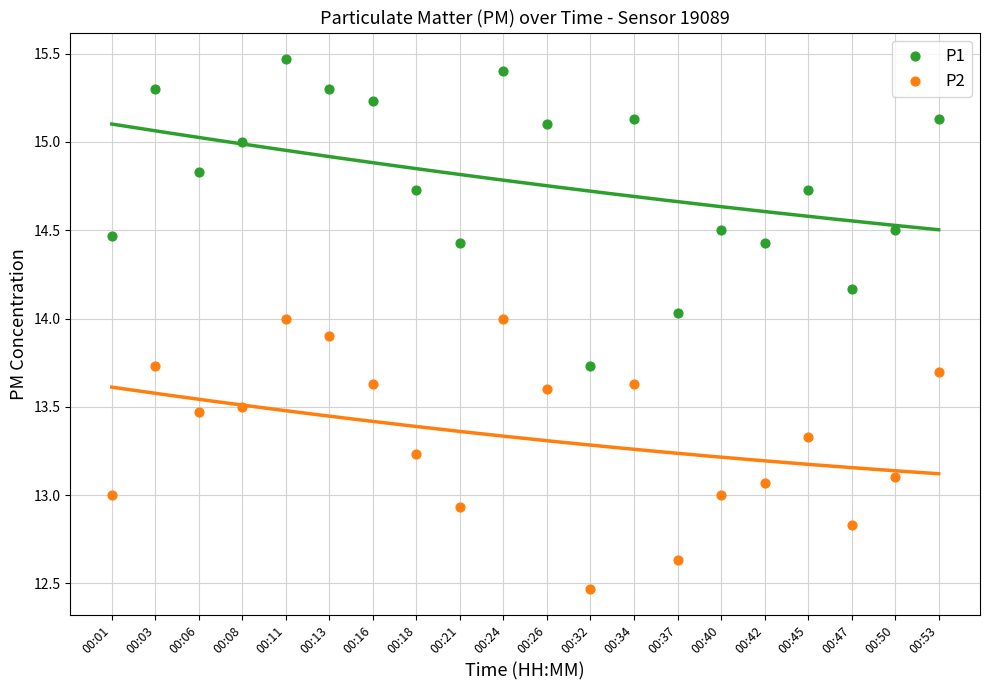

What are all the series names shown in the legend?

P1, P2